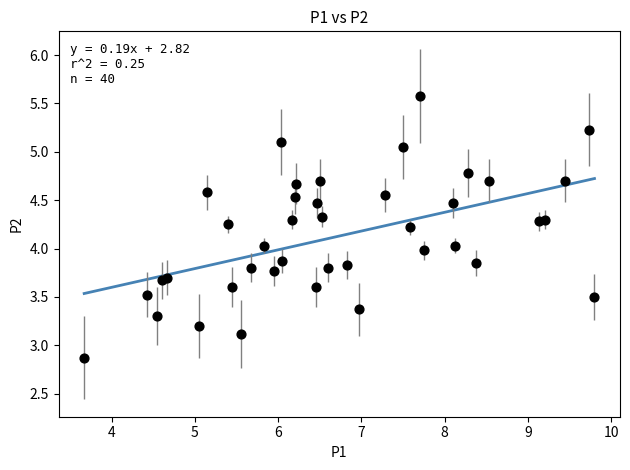

What is the range of Y values (max minus min)?

2.7